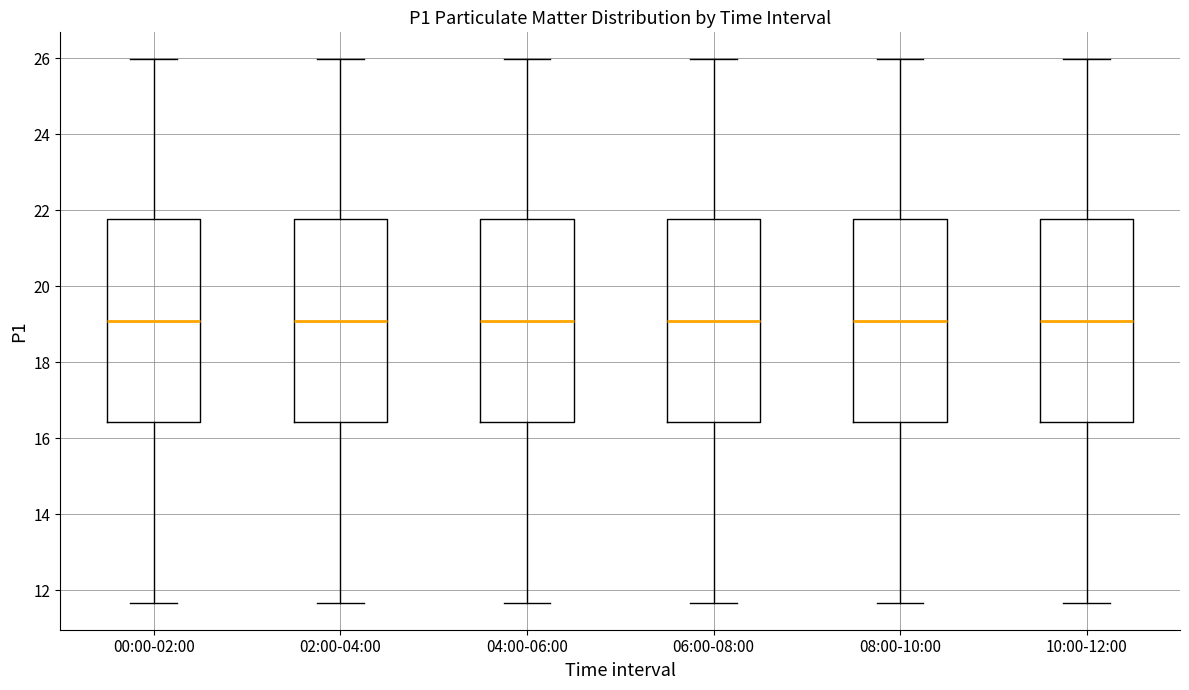

Where does the lower whisker of the box for 08:00-10:00 end on the y-axis? The values are not printed on the chart, so give them approximately, as read against the axis.

11.6